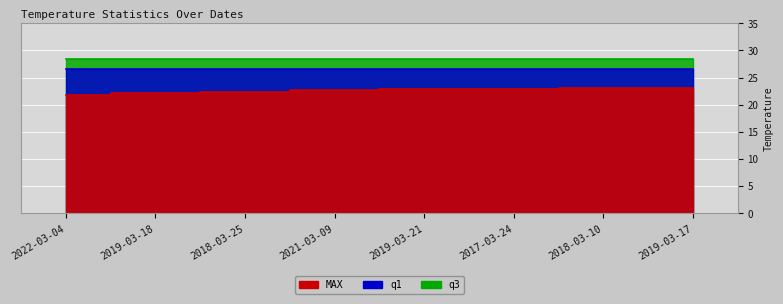

At which label does q3 reach its peak?

2022-03-04